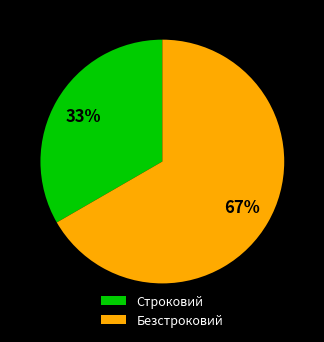

Count the number of slices in the pie.

2